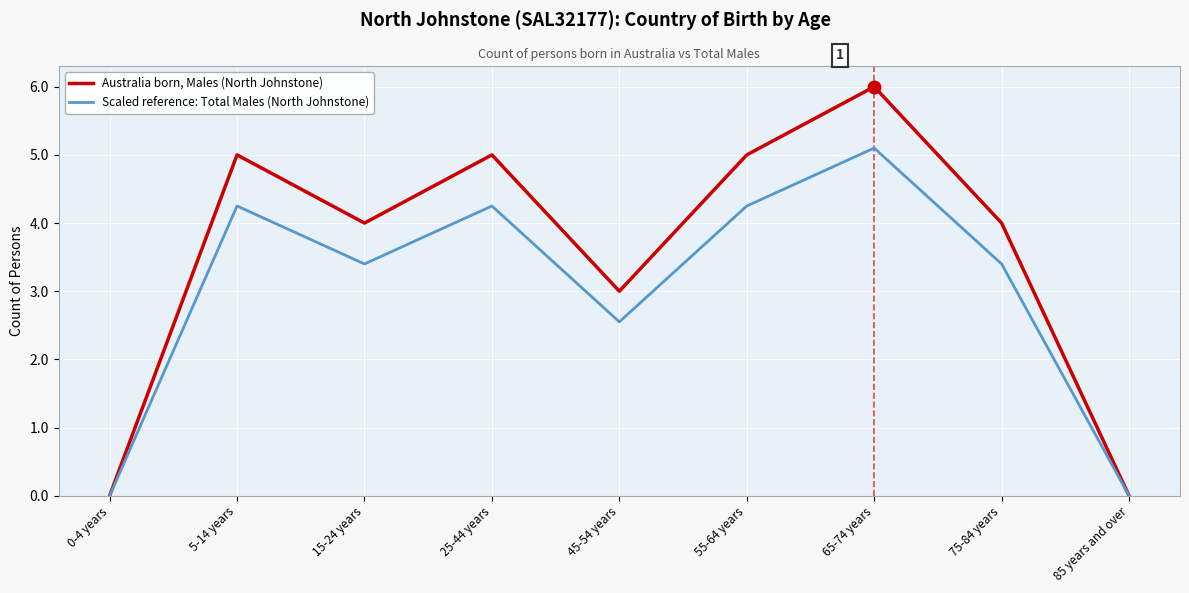

At which label does Australia born, Males (North Johnstone) reach its peak?

65-74 years